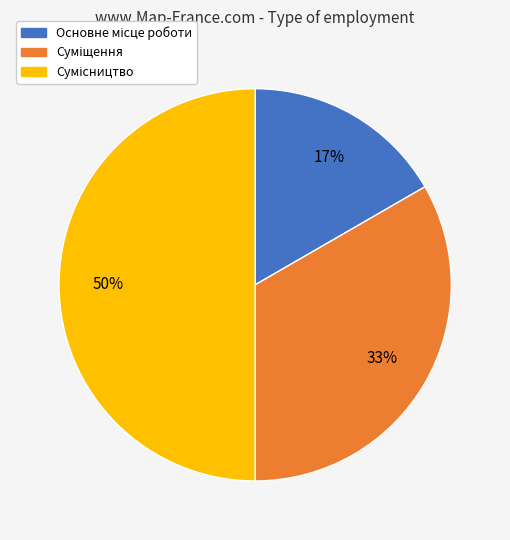

To the nearest percent, what is the average slice percentage?

33%